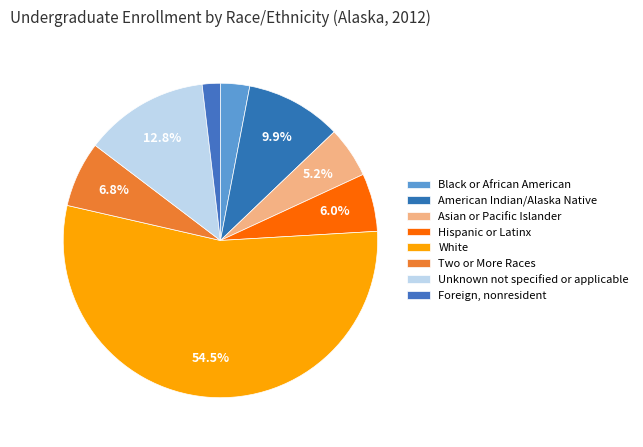

How many segments does this pie chart have?

8